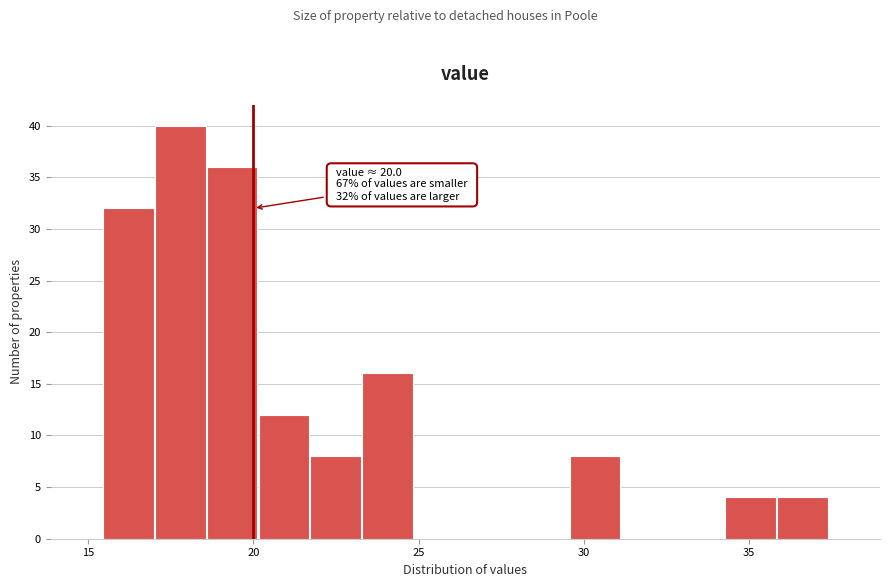

Read against the x-axis, roughly where is the centre of the tallest bar?

18.0